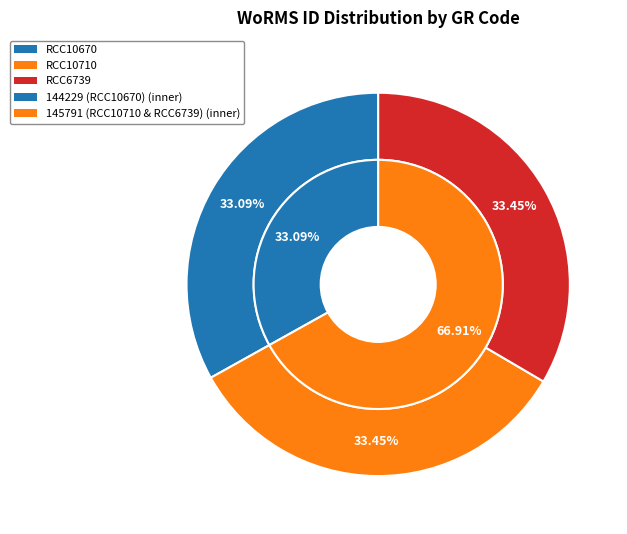

How many segments does this pie chart have?

3